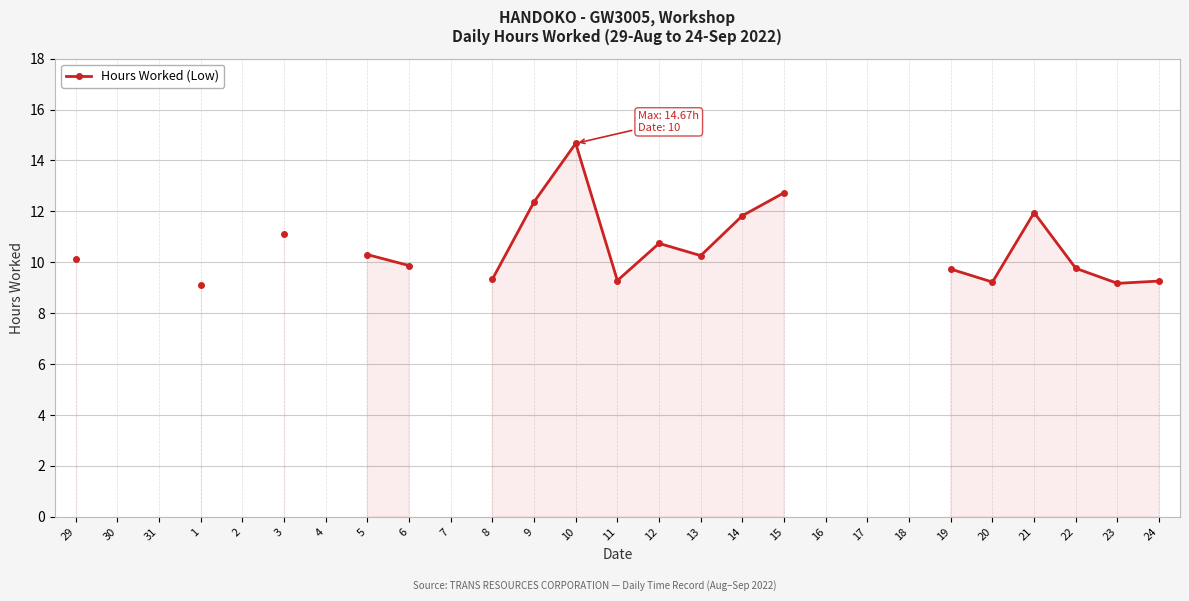

The chart shows a value of 9.3 at 24. True or false?

True